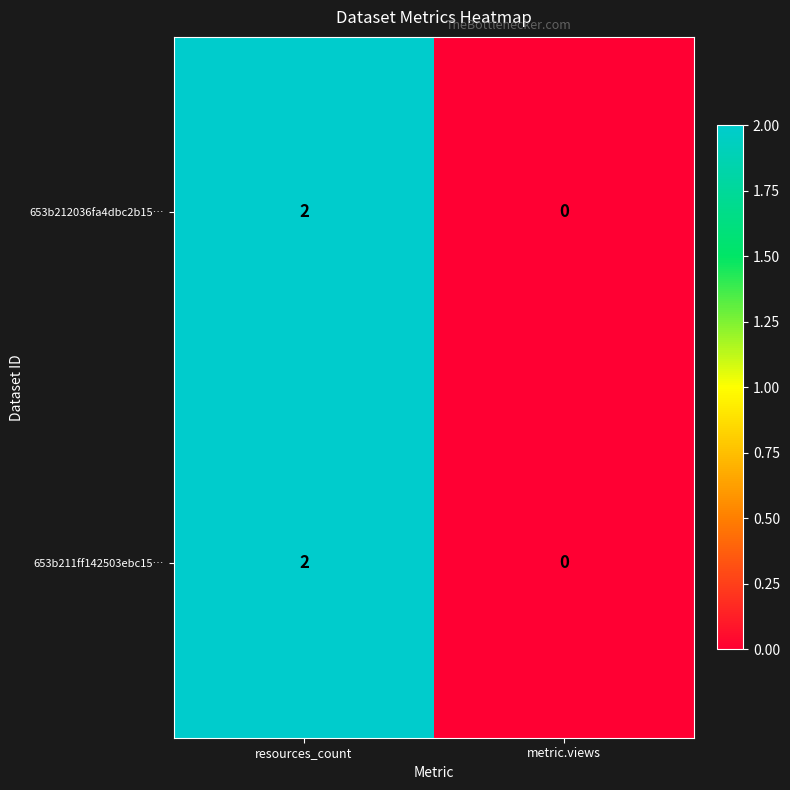

The value of 653b212036fa4dbc2b15… at resources_count is 2. True or false?

True